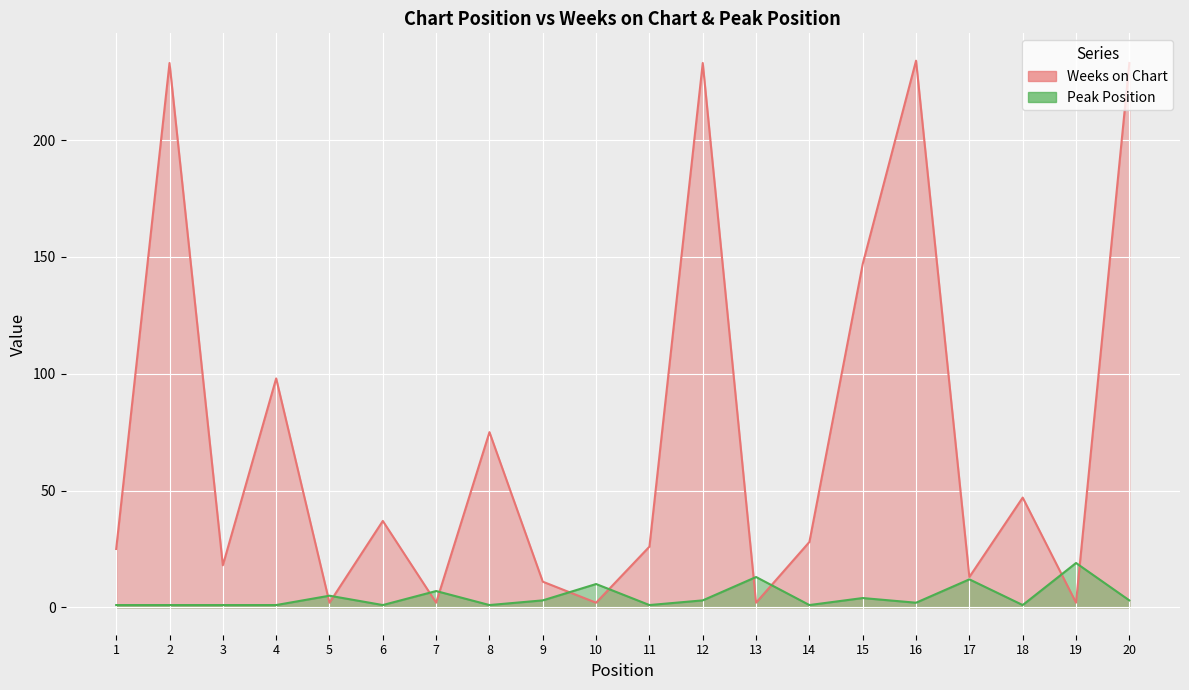

Which series ends up on top after the final intersection of Weeks on Chart and Peak Position?

Weeks on Chart